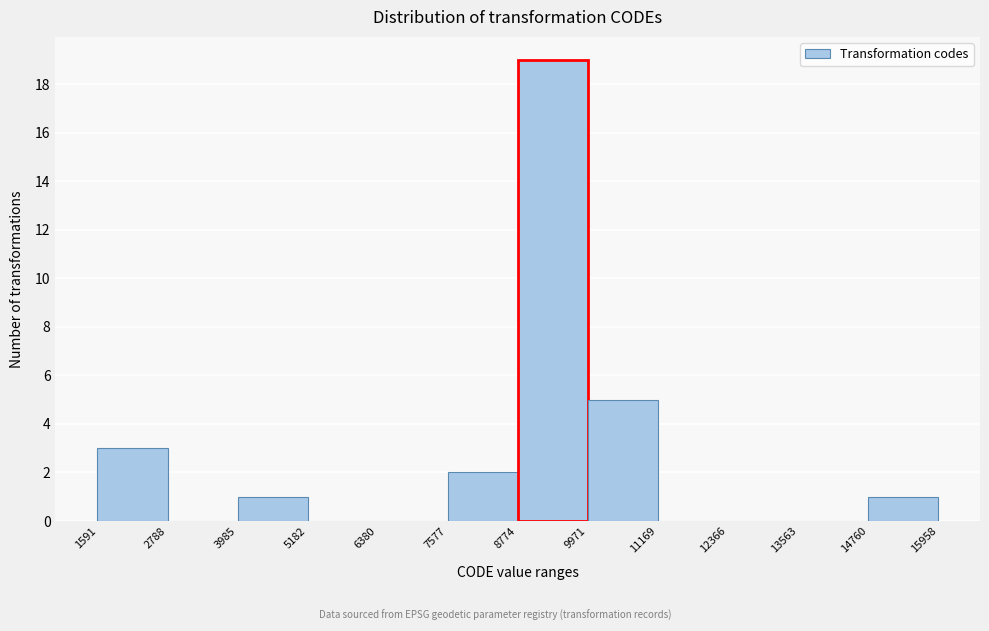

Over which range of the x-axis is the bar tallest?

8774 to 9971